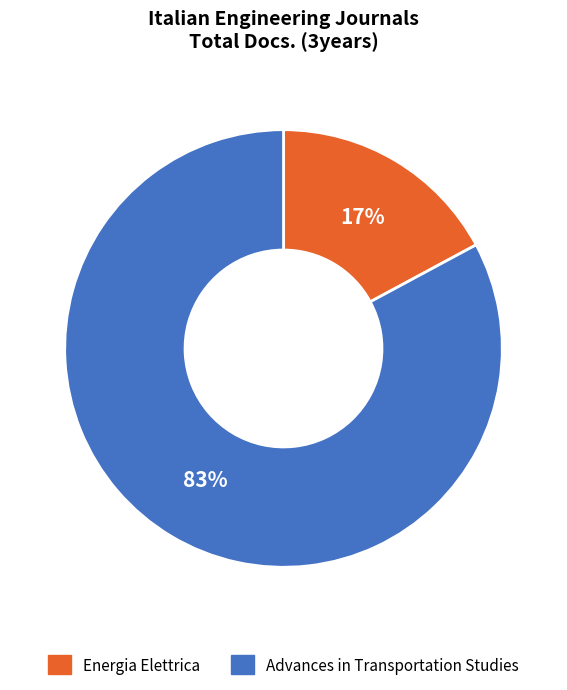

Is Advances in Transportation Studies the majority of the pie?

Yes